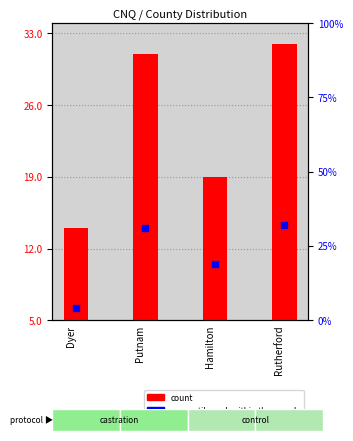

Which series contains the highest Y value?

percentile rank within the sample